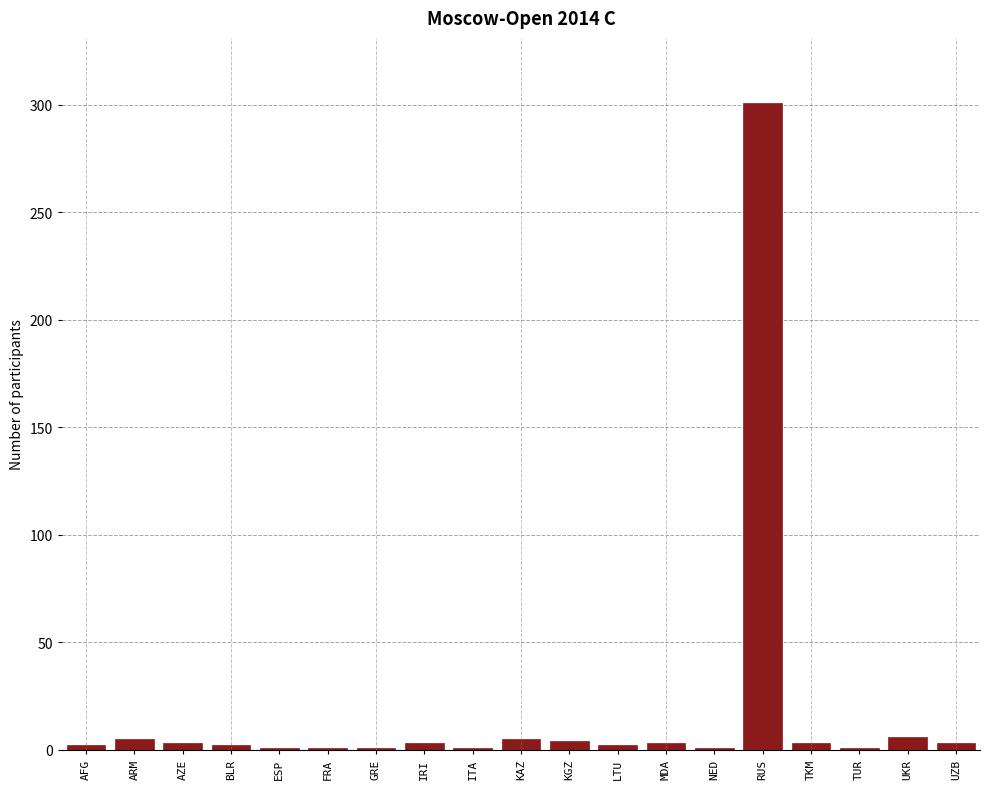

Is it true that the value at RUS is 461?

False